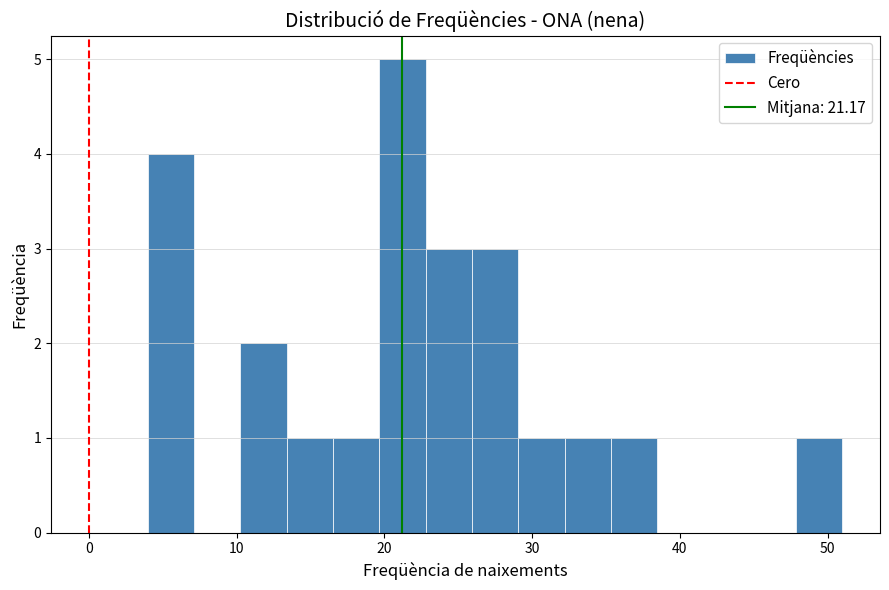

Read against the x-axis, roughly where is the centre of the tallest bar?

21